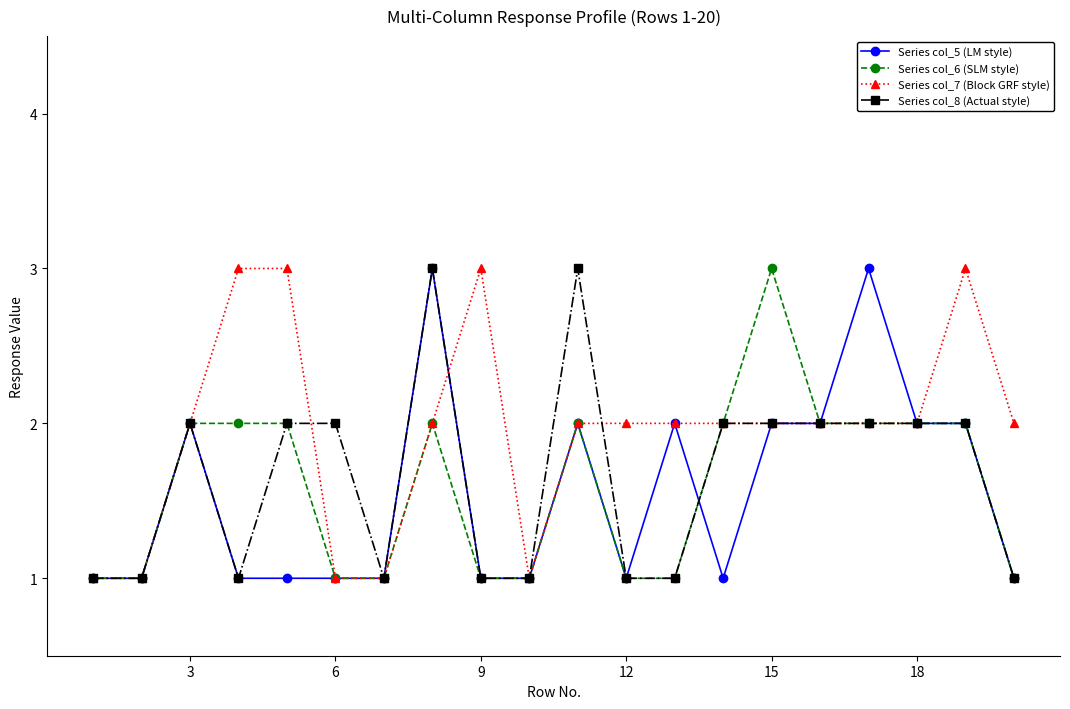

Which series has the largest total across all categories?

Series col_7 (Block GRF style)